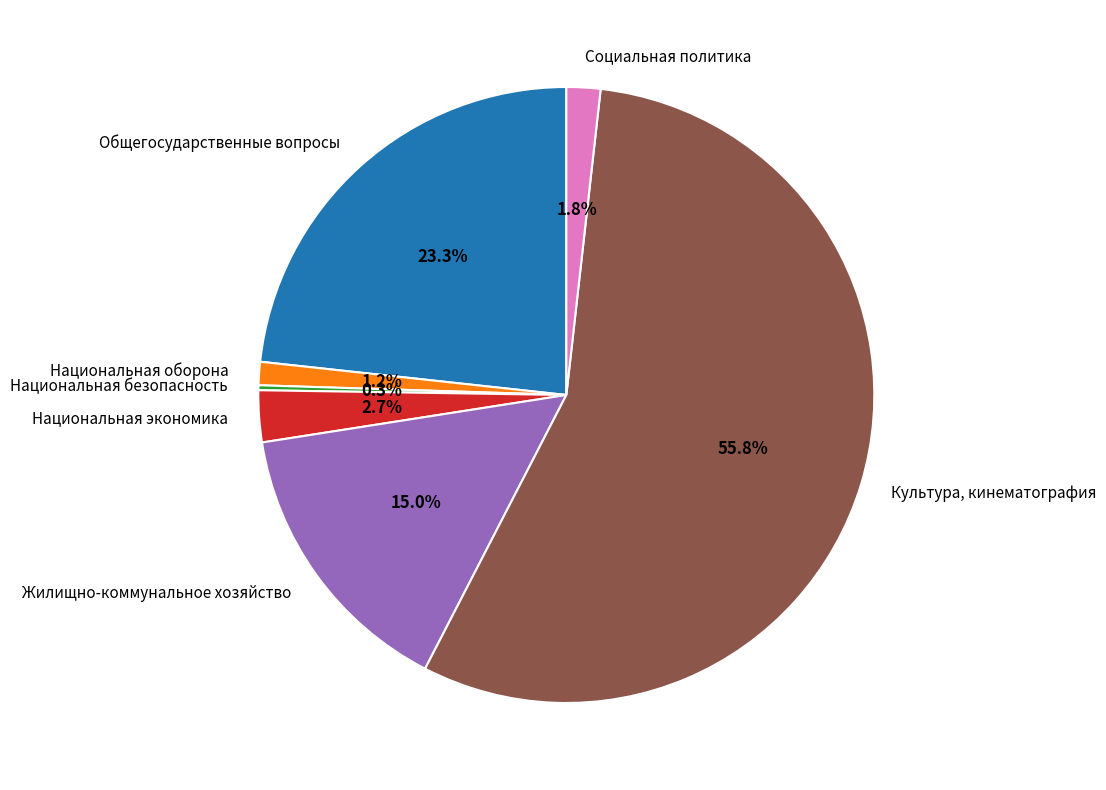

Which slice represents more than half of the pie?

Культура, кинематография